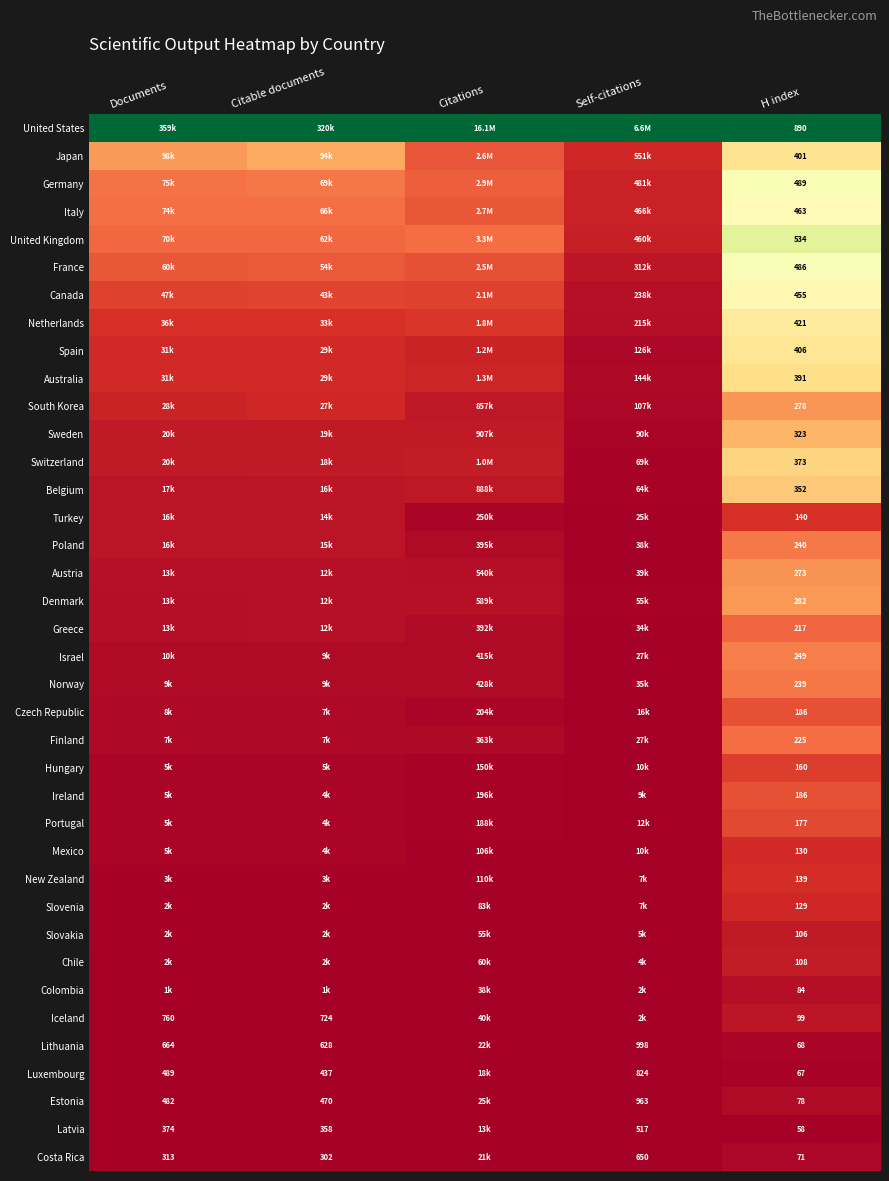

Is the value of Norway at H index greater than the value of Estonia at Documents?

No